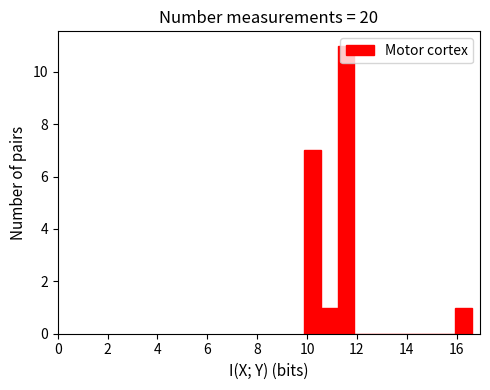

Around what value on the x-axis is the tallest bar? Give the approximate position of its centre, as read against the axis.

11.6